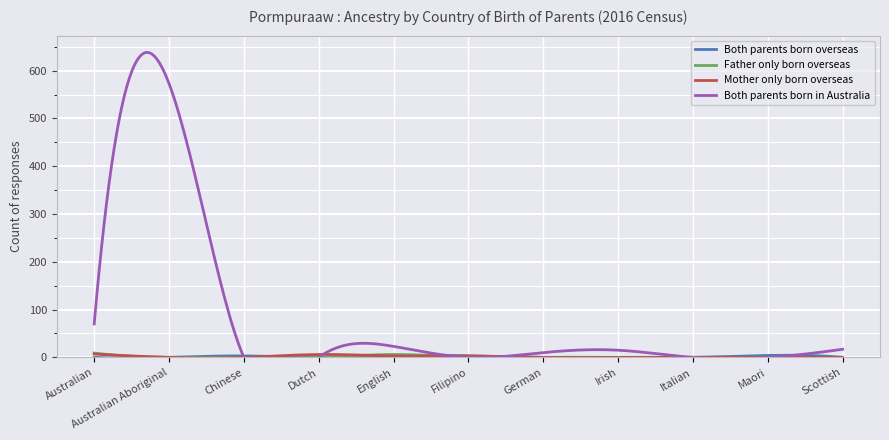

What position from the right is Australian?

11